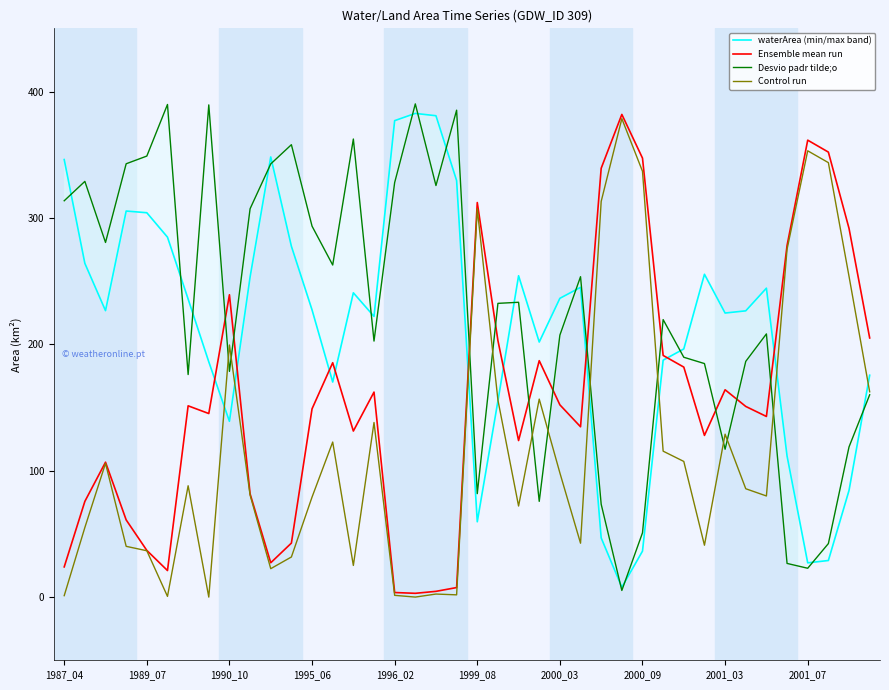

What is the sum of all waterArea (min/max band) values?

8507.0